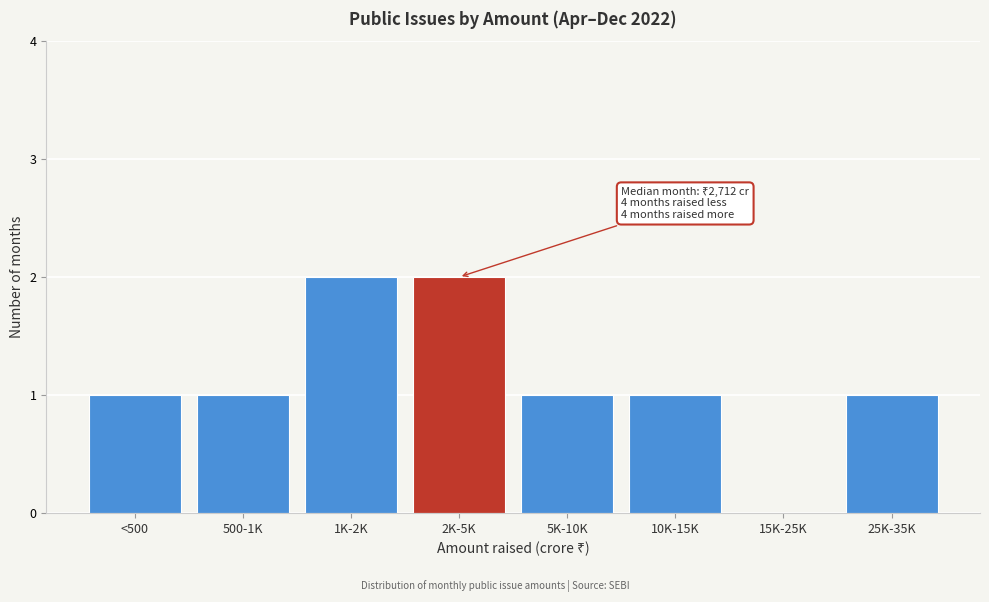

Reading left to right, list all the values displayed in this chart.

<500=1	500-1K=1	1K-2K=2	2K-5K=2	5K-10K=1	10K-15K=1	15K-25K=0	25K-35K=1